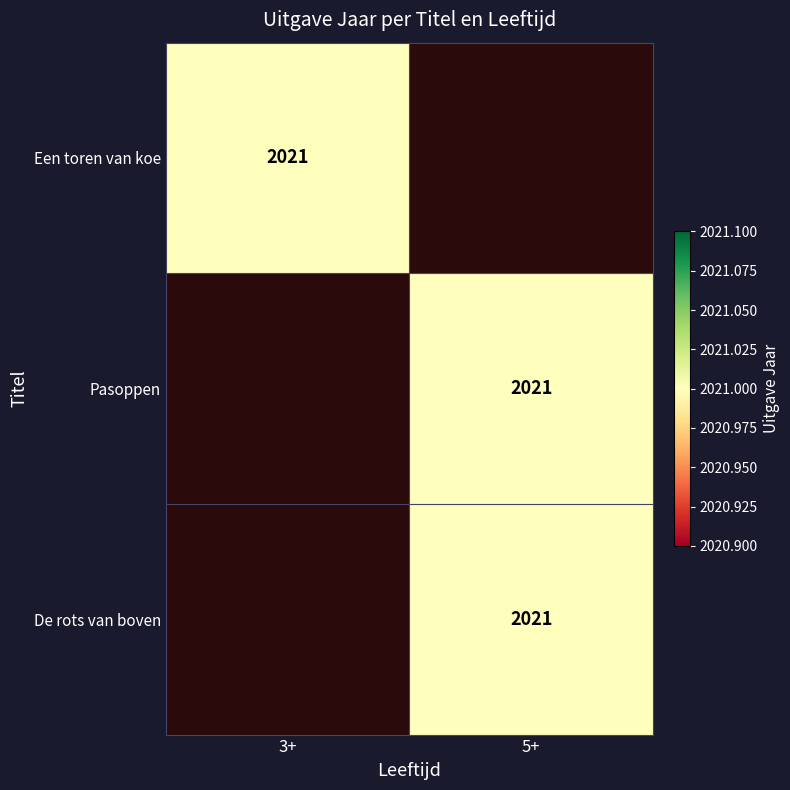

How many values in De rots van boven are above zero?

1